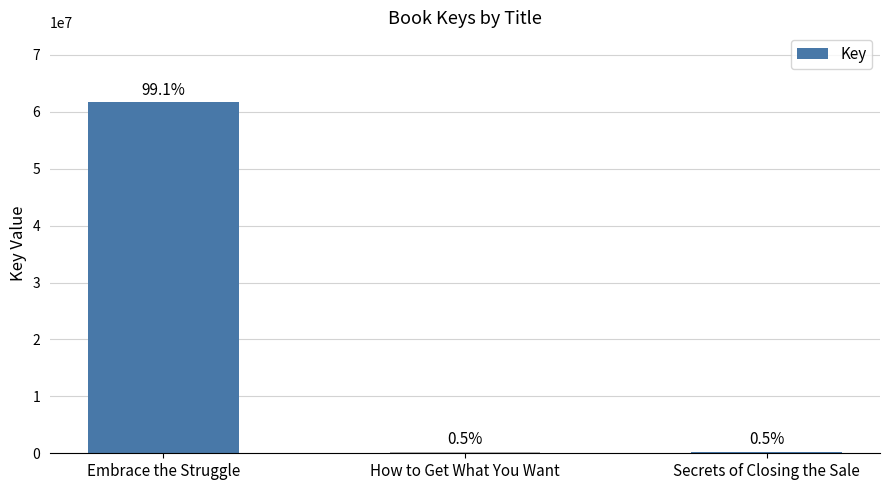

What is the label of the 2nd bar from the right?

How to Get What You Want